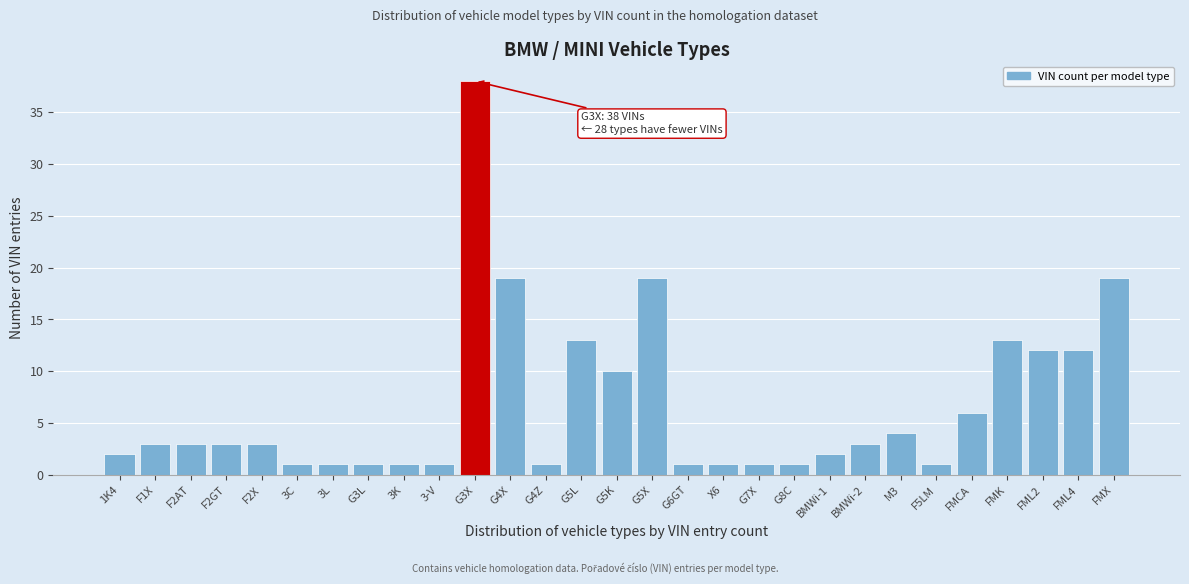

Reading left to right, what are all the values shown in this chart?

1K4=2	F1X=3	F2AT=3	F2GT=3	F2X=3	3C=1	3L=1	G3L=1	3K=1	3-V=1	G3X=38	G4X=19	G4Z=1	G5L=13	G5K=10	G5X=19	G6GT=1	X6=1	G7X=1	G8C=1	BMWi-1=2	BMWi-2=3	M3=4	F5LM=1	FMCA=6	FMK=13	FML2=12	FML4=12	FMX=19